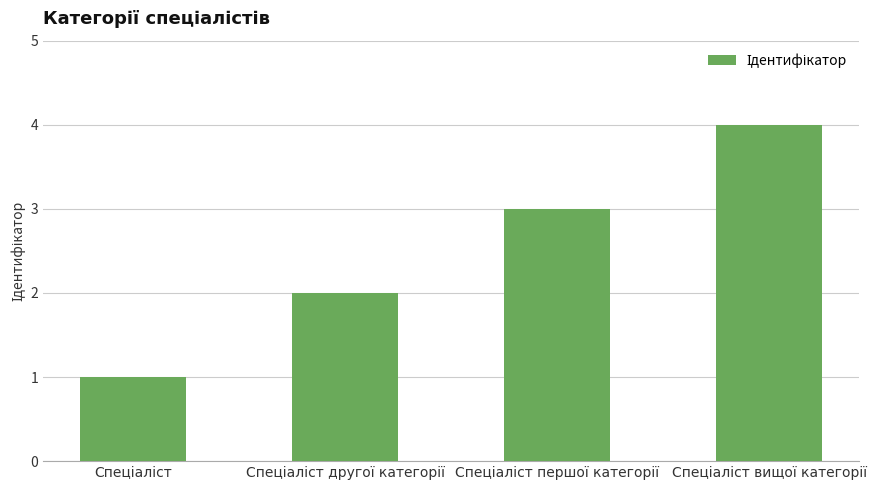

Does the chart contain any negative values?

No